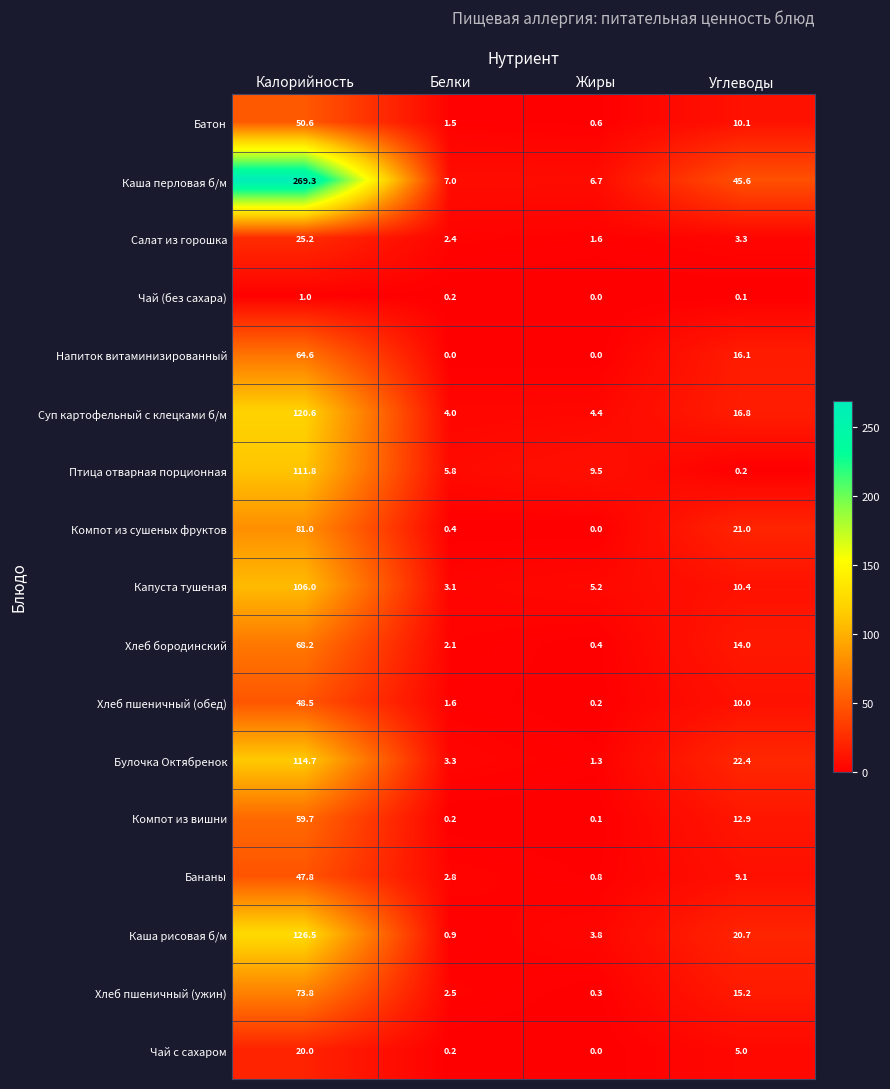

Where does the Капуста тушеная series first go above 10?

Калорийность